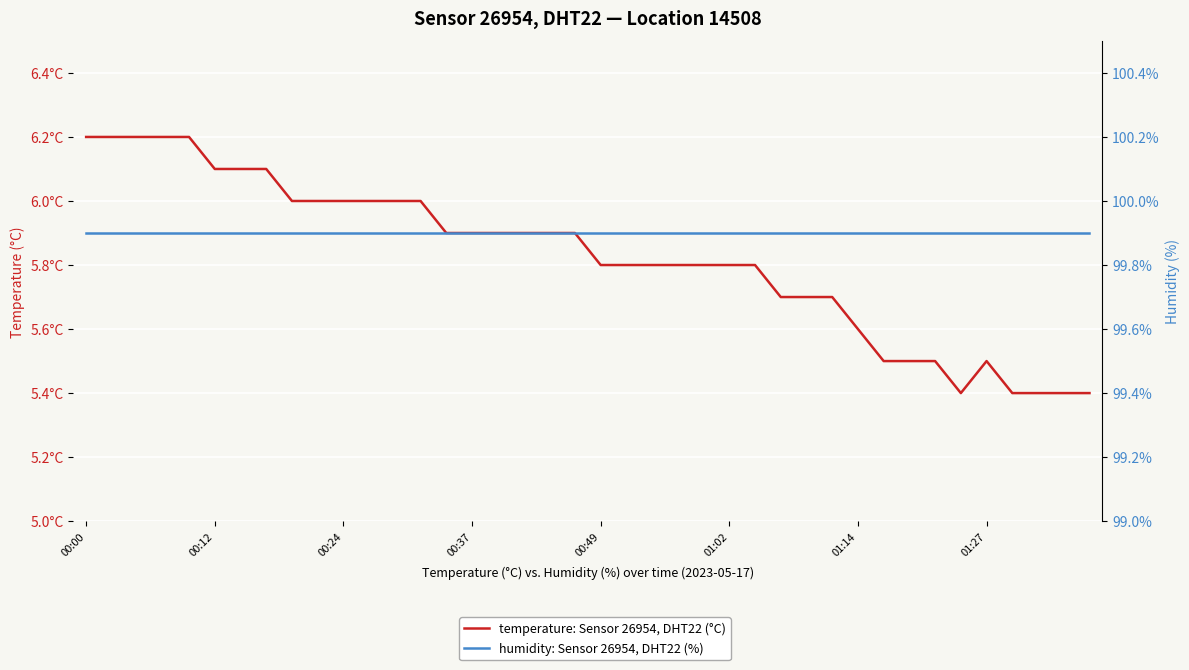

In temperature: Sensor 26954, DHT22 (°C), how many points are higher than both neighbors (excluding endpoints)?

1